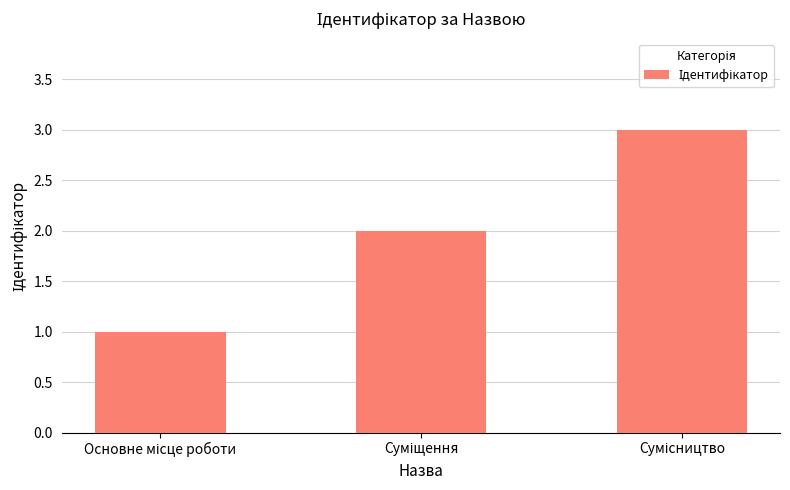

Count the number of categories in the chart.

3